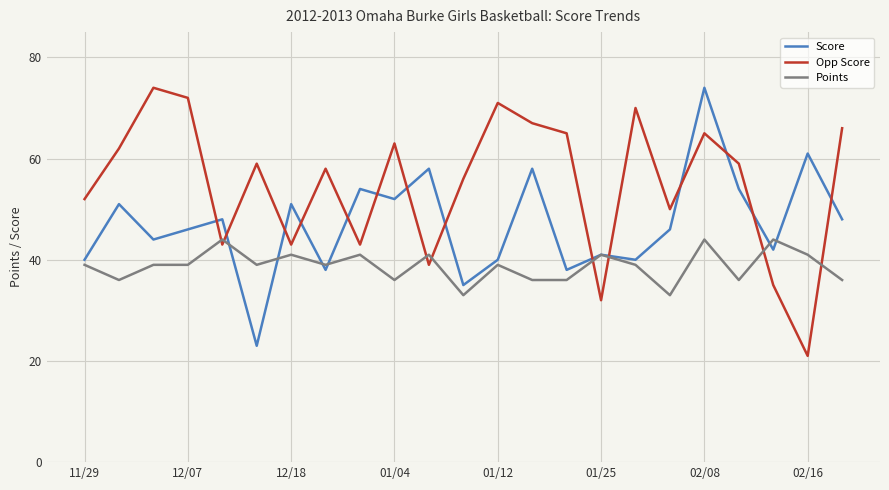

Rank the series by their average value, from highest to lowest.

Opp Score, Score, Points